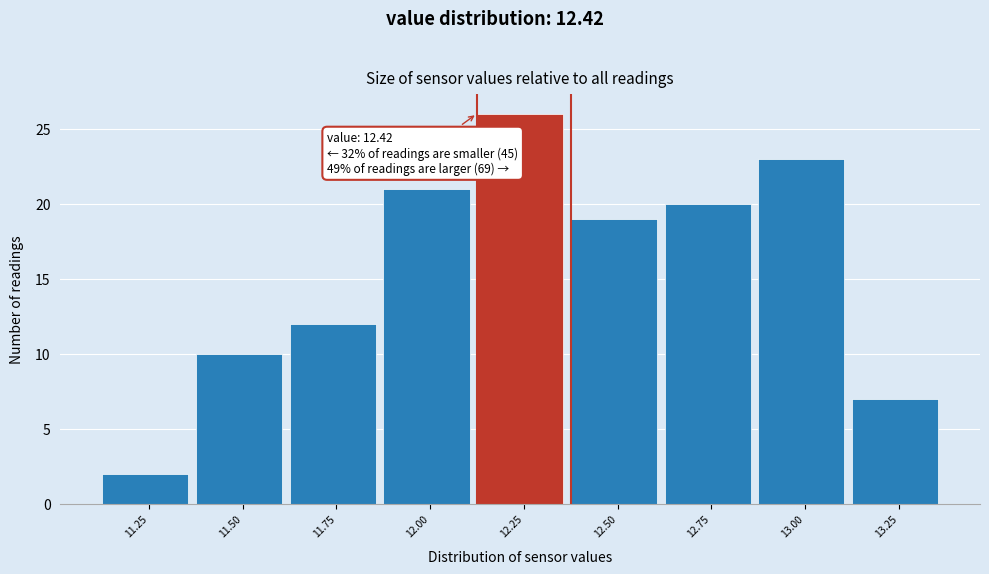

Reading right to left, what are all the values shown in this chart?

7	23	20	19	26	21	12	10	2